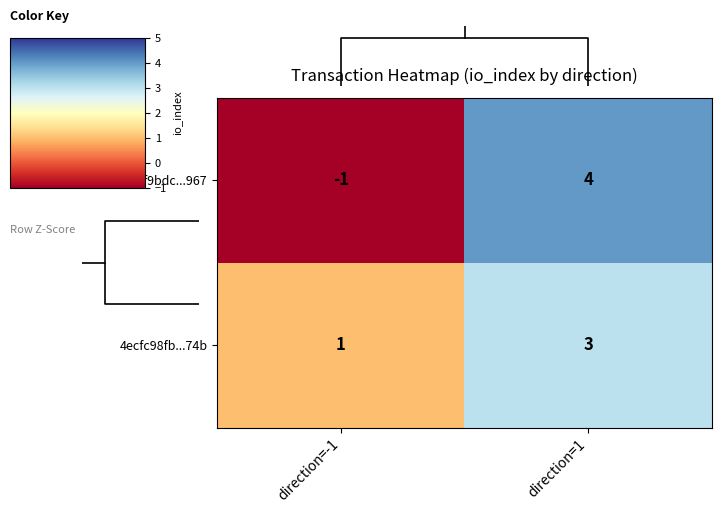

At which label does 4ecfc98fb...74b reach its peak?

direction=1